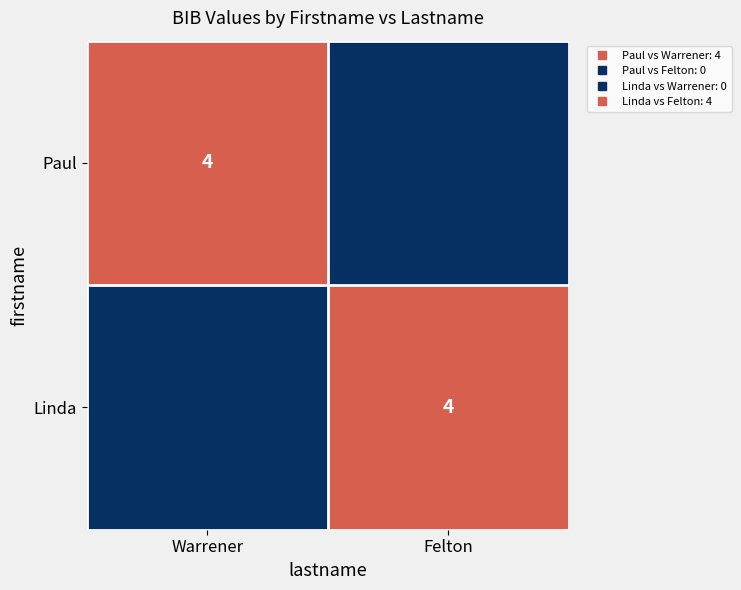

Is the value of Paul at Felton greater than the value of Linda at Warrener?

No